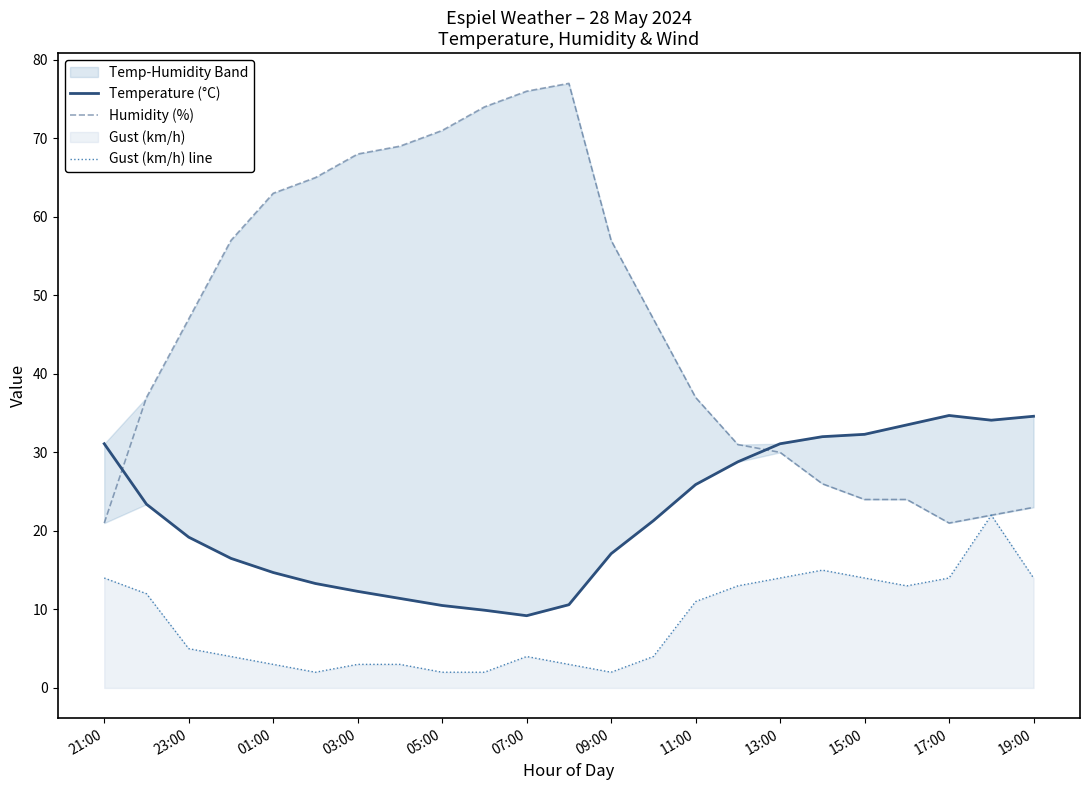

What is the maximum value for Gust (km/h) line?

22